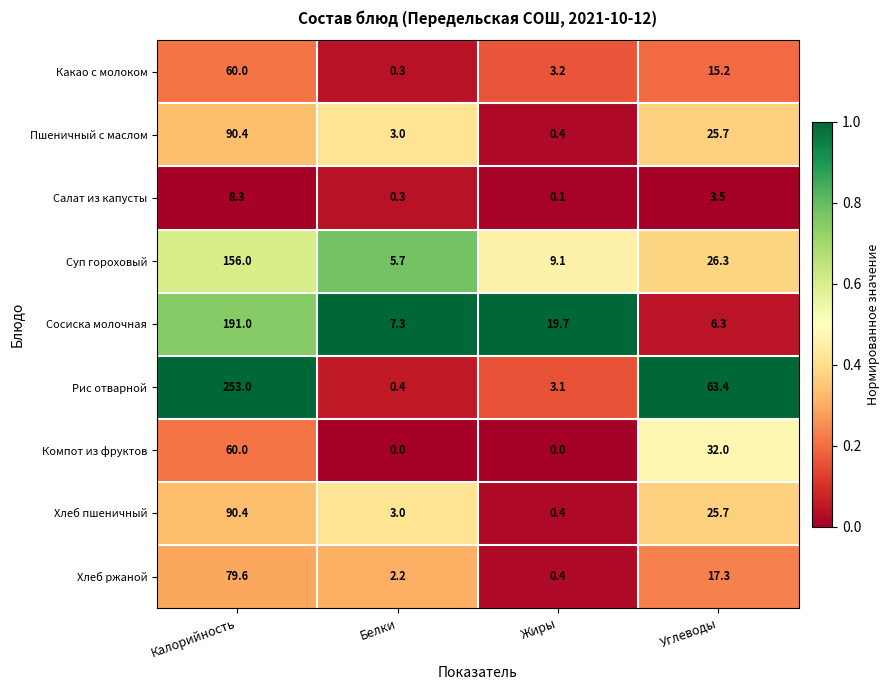

Which series changed the most between Калорийность and Углеводы?

Рис отварной